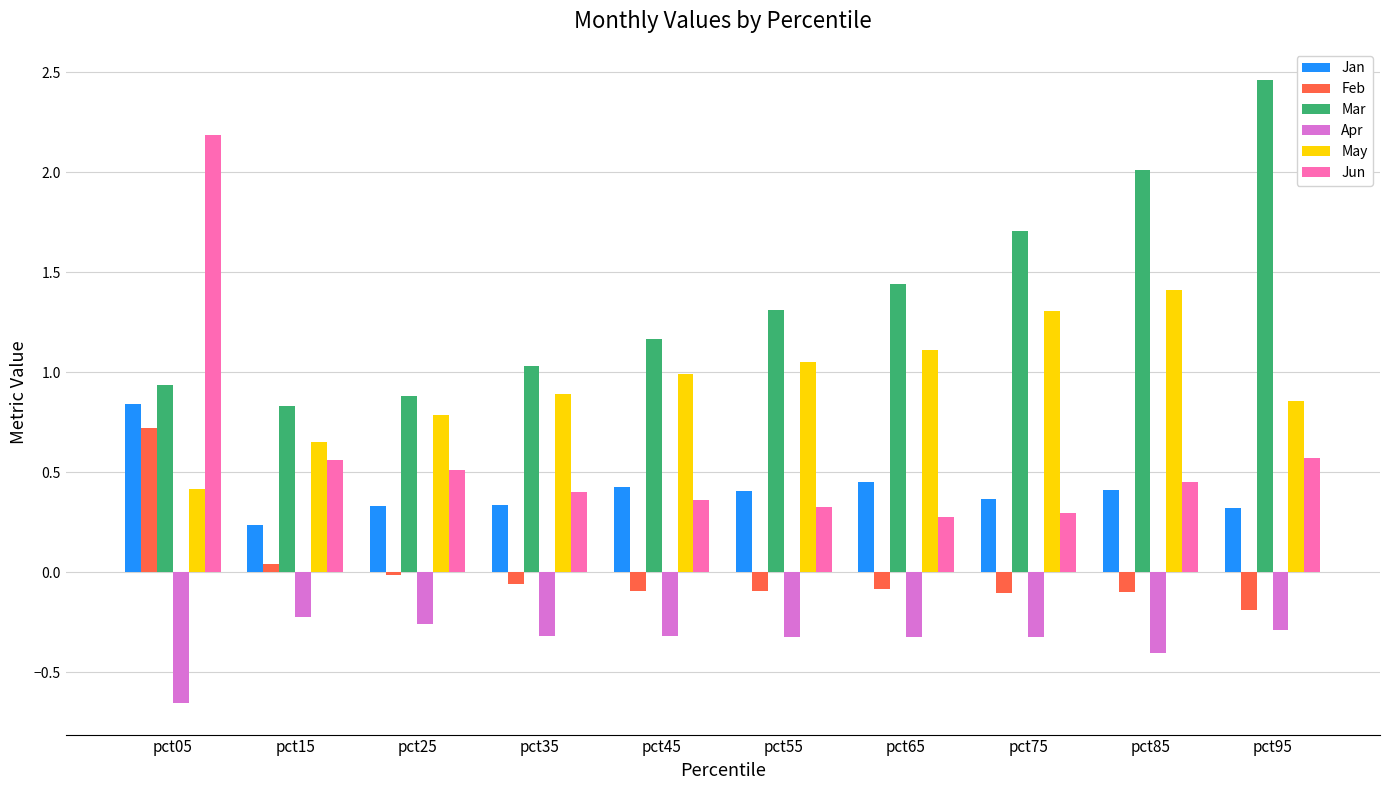

What is the sum of all Apr values?

-3.5